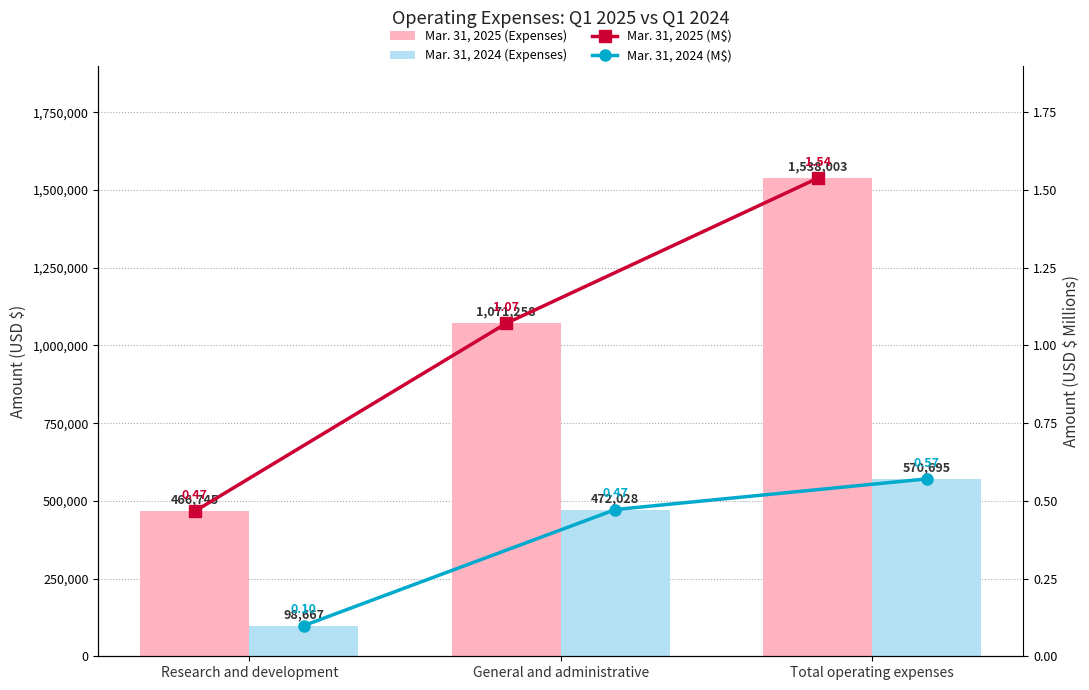

At which label does Mar. 31, 2025 (Expenses) reach its peak?

Total operating expenses